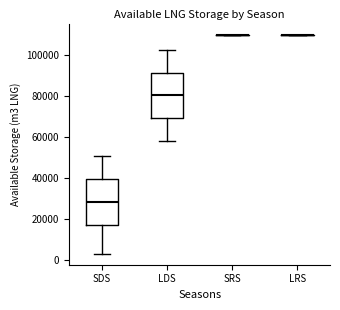

Where does the median line of the box for LDS sit on the y-axis? The values are not printed on the chart, so give them approximately, as read against the axis.

80000